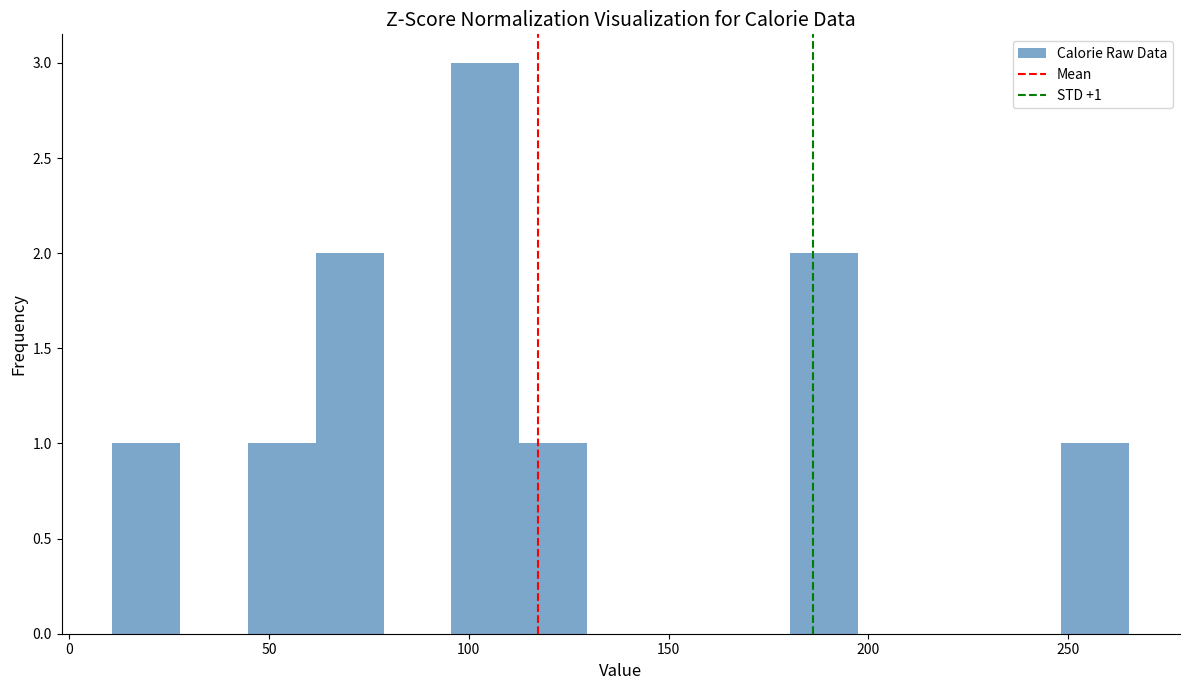

Around what value on the x-axis is the tallest bar? Give the approximate position of its centre, as read against the axis.

105